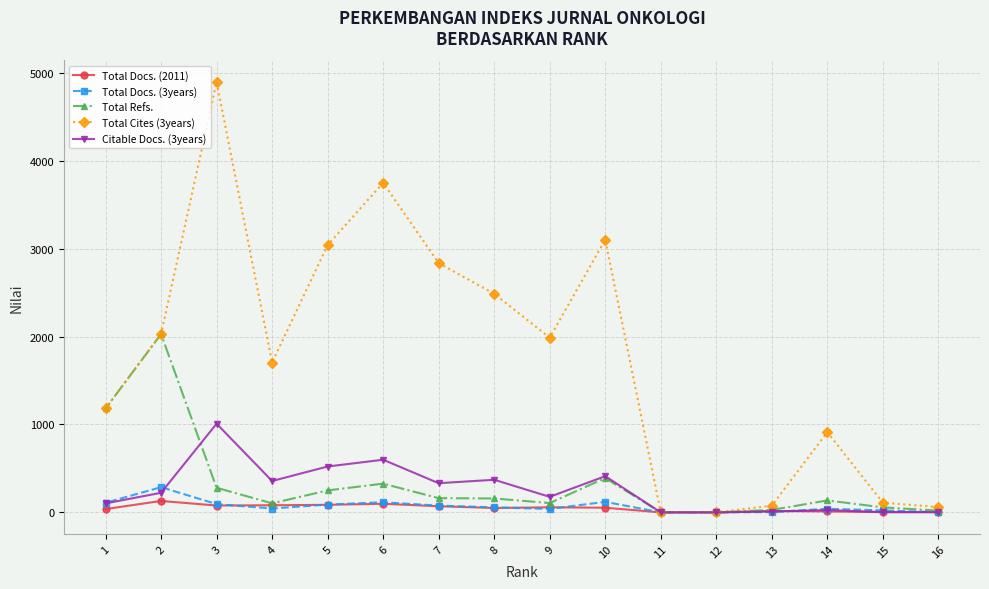

The value of Citable Docs. (3years) at 16 is 1. True or false?

True